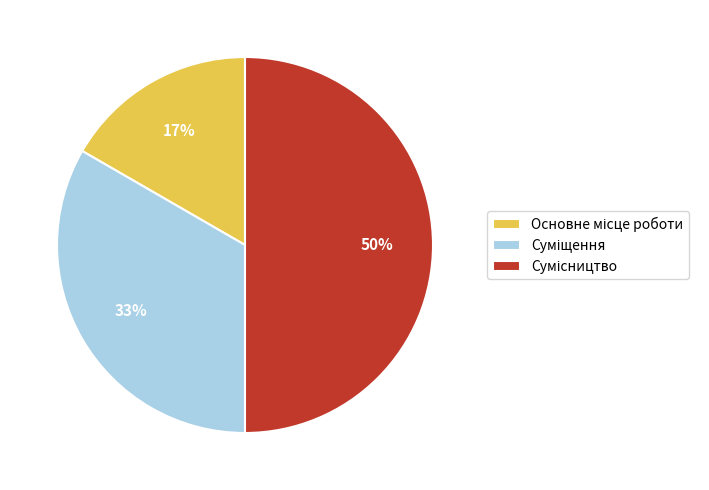

To the nearest percent, what is the difference between the largest and smallest slice percentages?

33%